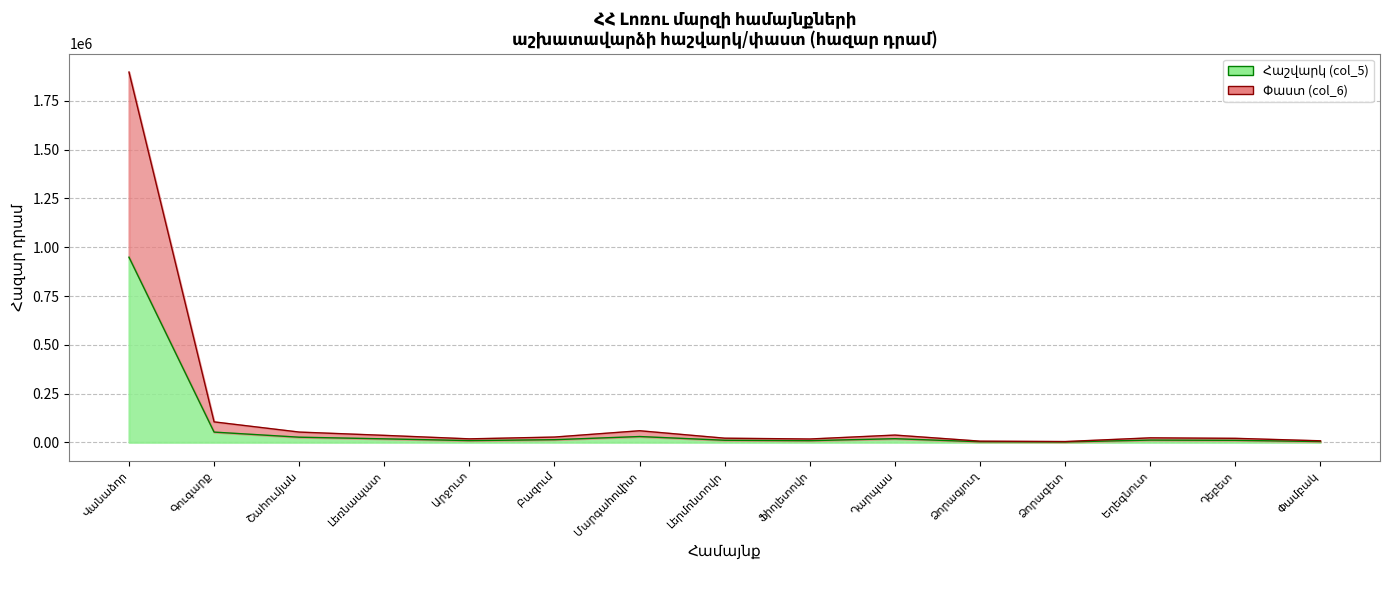

What is the label of the 13th bar from the right?

Շահումյան